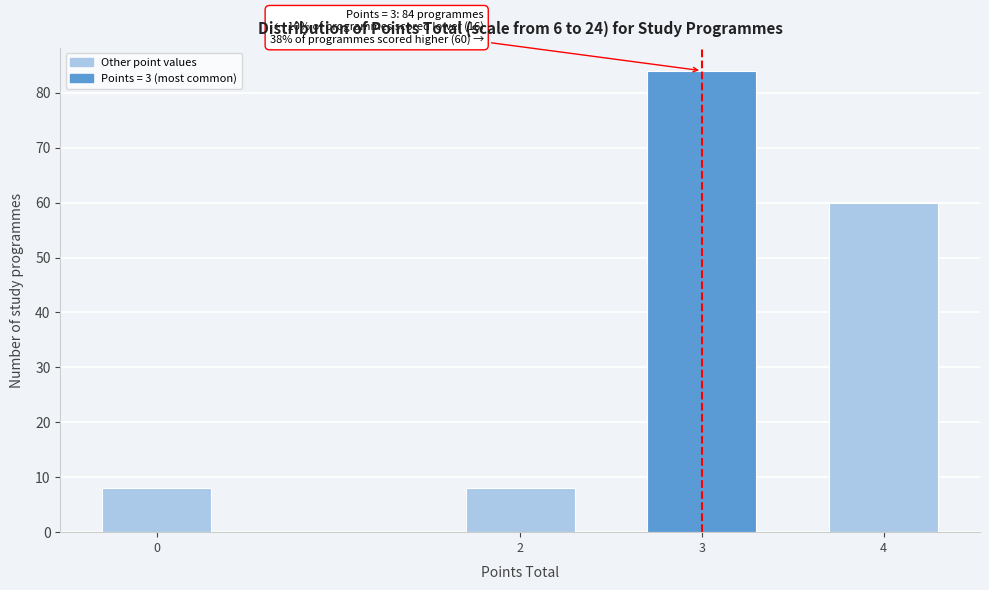

Reading right to left, extract all data points from this chart.

4=60	3=84	2=8	0=8